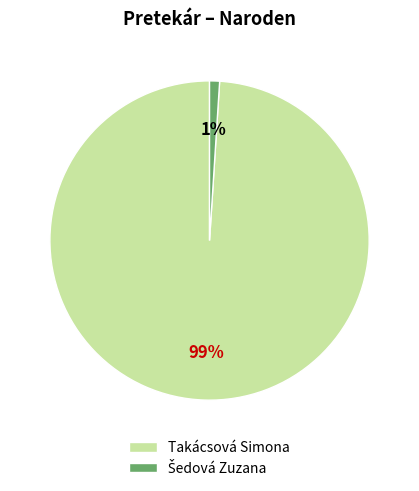

What percentage is the Takácsová Simona slice, to the nearest percent?

99%